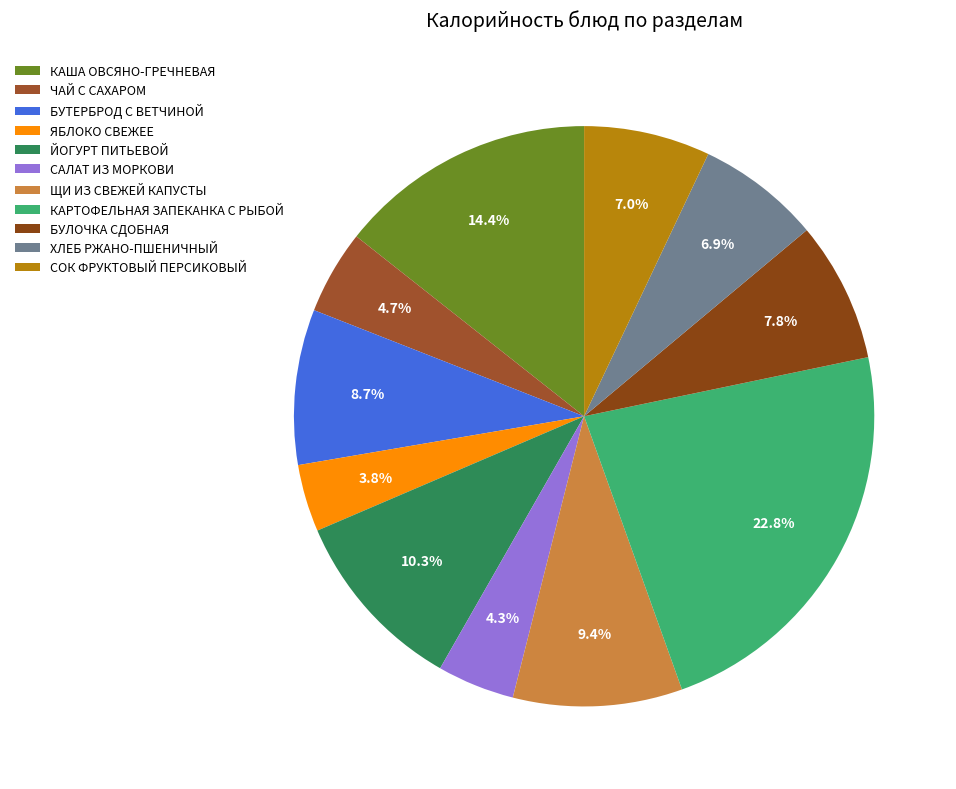

Do СОК ФРУКТОВЫЙ ПЕРСИКОВЫЙ and БУТЕРБРОД С ВЕТЧИНОЙ together represent more than half of the pie?

No